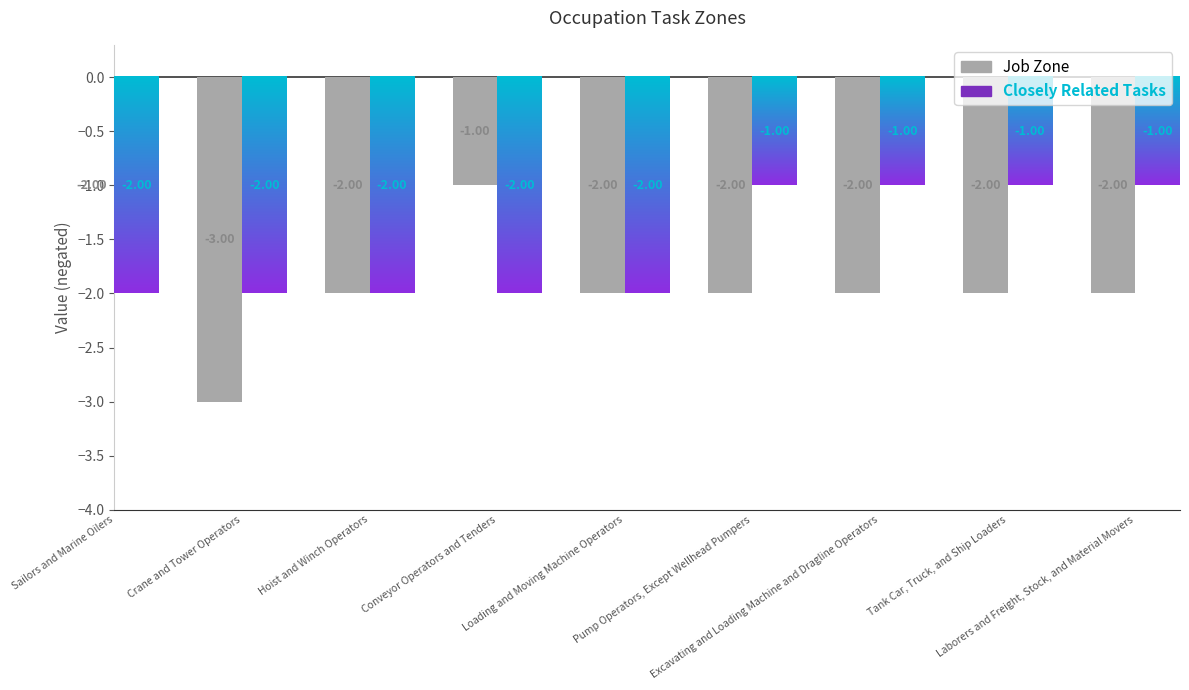

What is the value of the 6th bar from the left?

-2